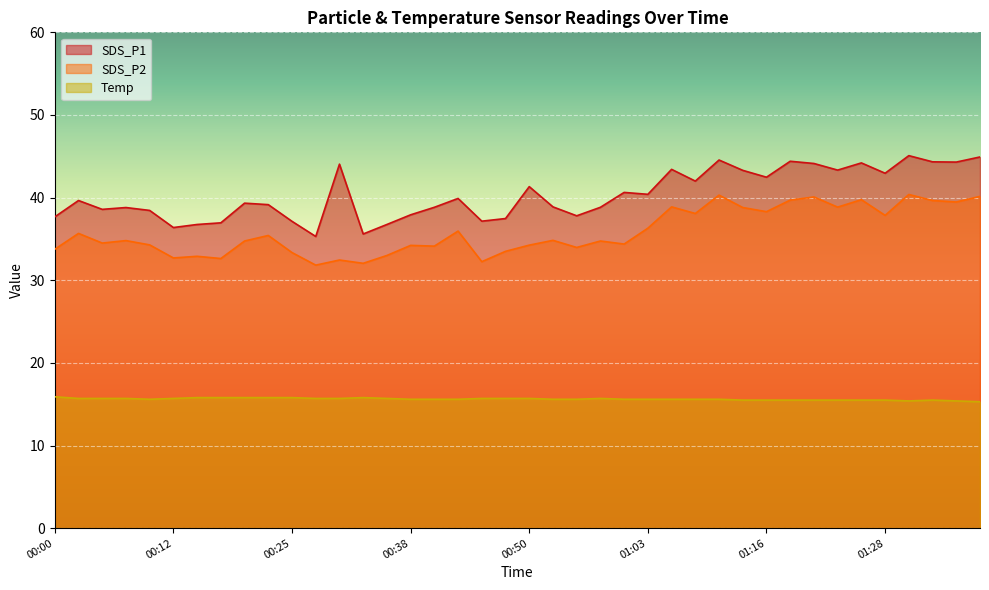

Between 00:58 and 01:16, which is larger?

01:16